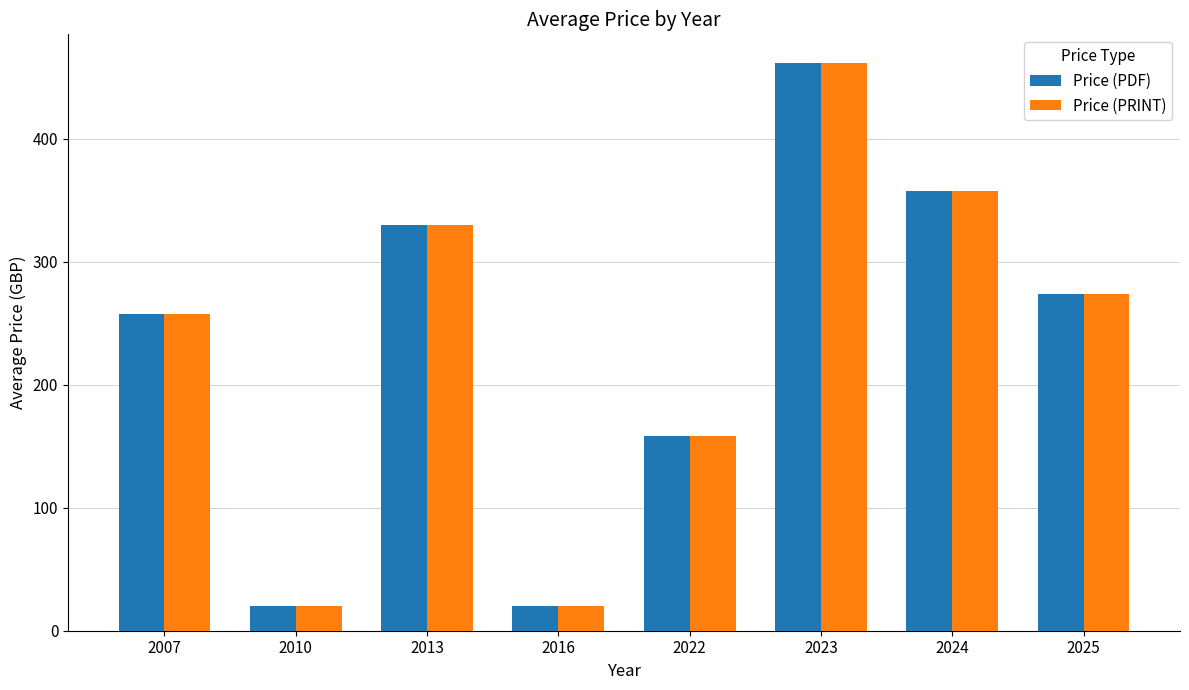

What is the sum of the Price (PRINT) values at 2022 and 2013?

488.0